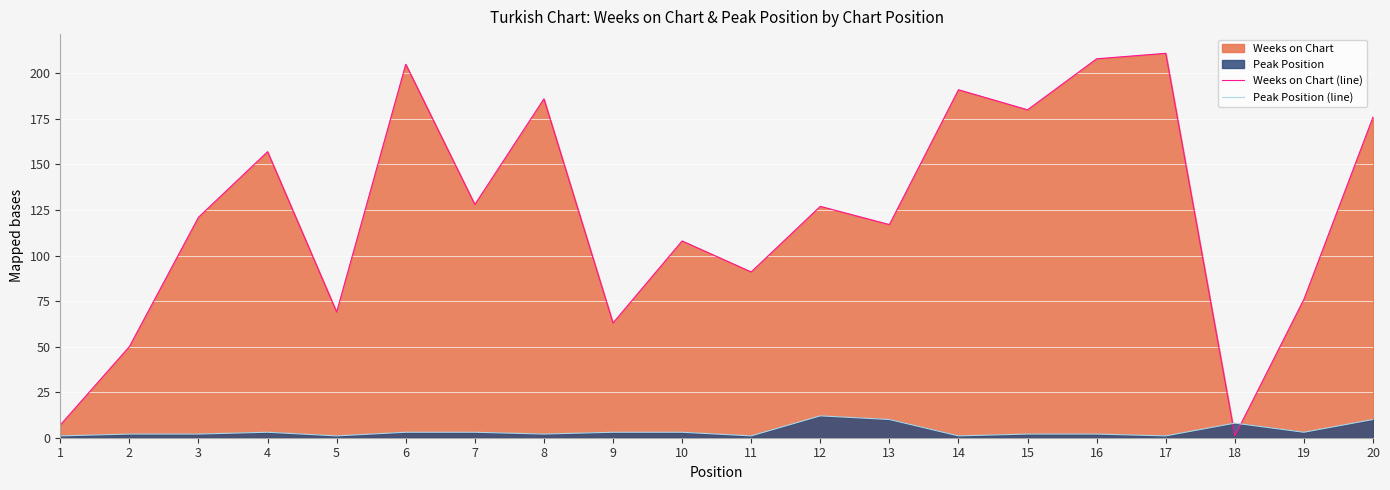

What is the value of the Peak Position (line) point at the 19th from the left?

3